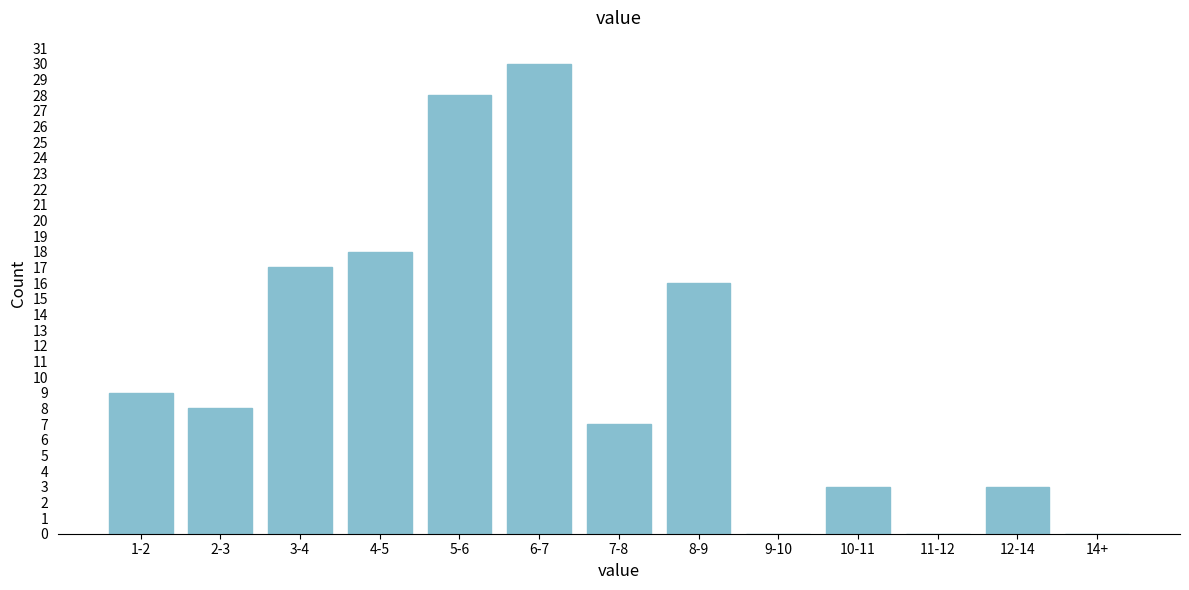

Reading left to right, list all the values displayed in this chart.

1-2=9	2-3=8	3-4=17	4-5=18	5-6=28	6-7=30	7-8=7	8-9=16	9-10=0	10-11=3	11-12=0	12-14=3	14+=0